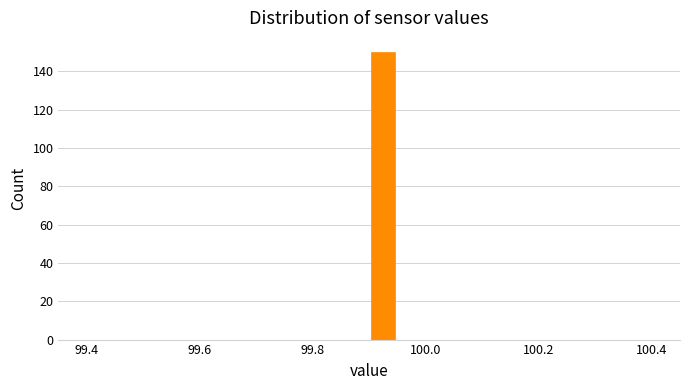

Read against the x-axis, roughly where is the centre of the tallest bar?

99.92